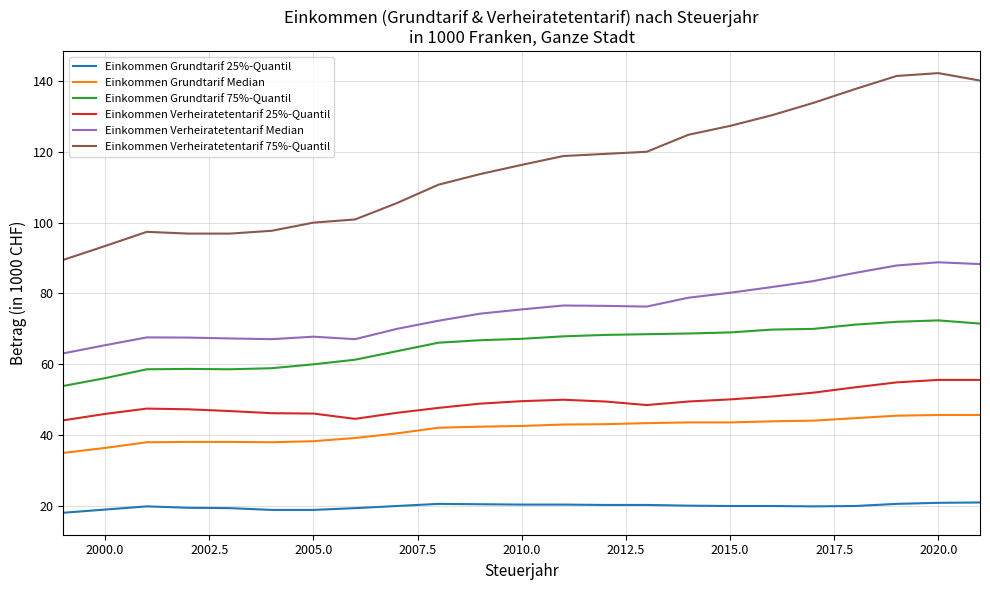

What is the difference between the maximum and minimum values in the Einkommen Verheiratetentarif 75%-Quantil series?

52.7